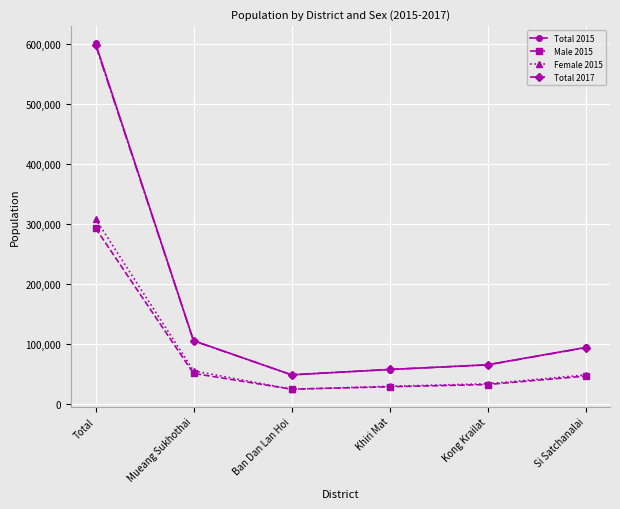

In Total 2015, how many points are lower than both neighbors (excluding endpoints)?

1